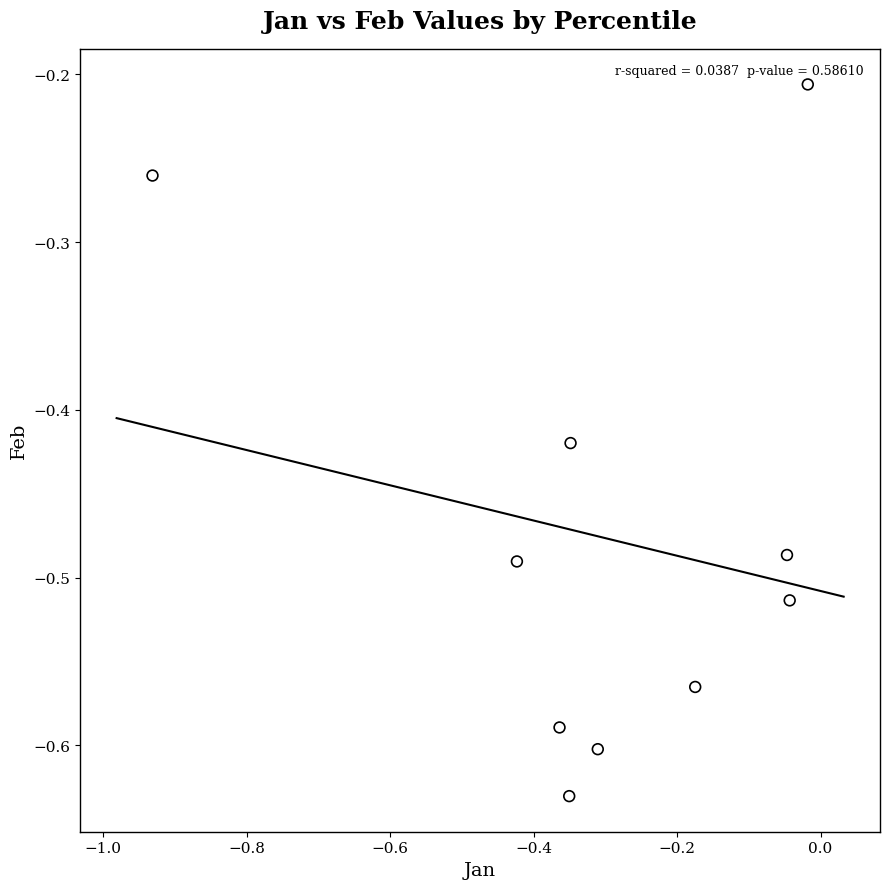

What is the range of X values (max minus min)?

0.9